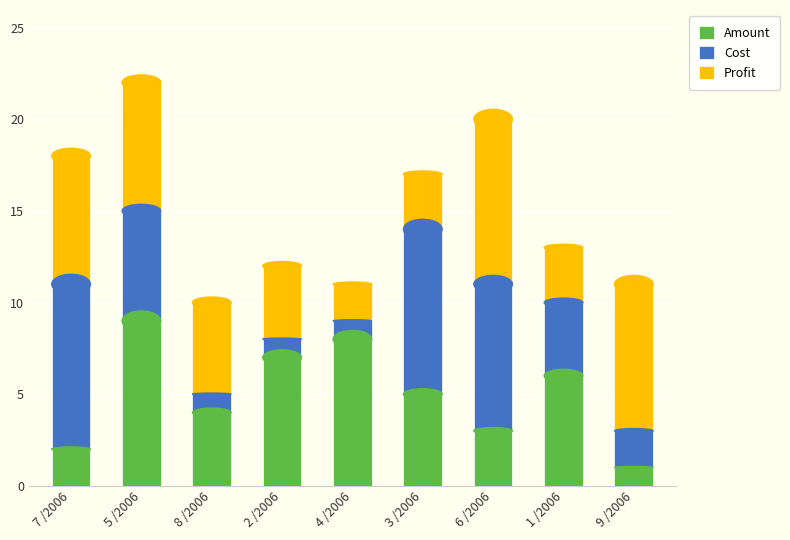

The value of Amount at 1 /2006 is 2. True or false?

False